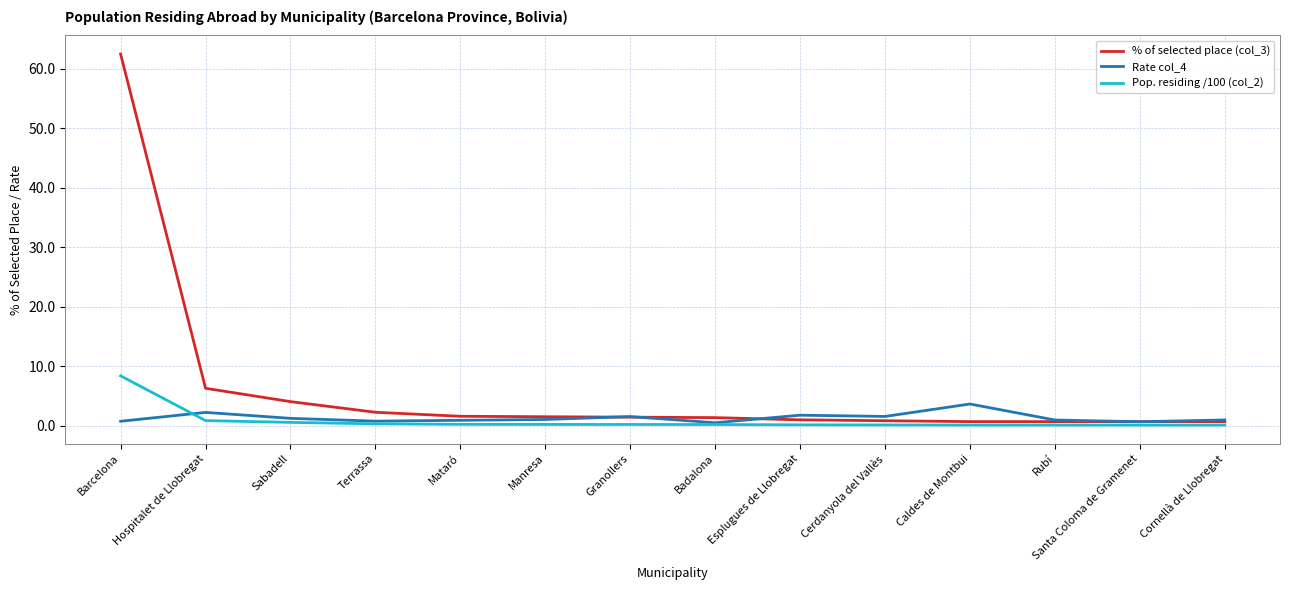

At which category does Rate col_4 reach its first local peak?

Hospitalet de Llobregat